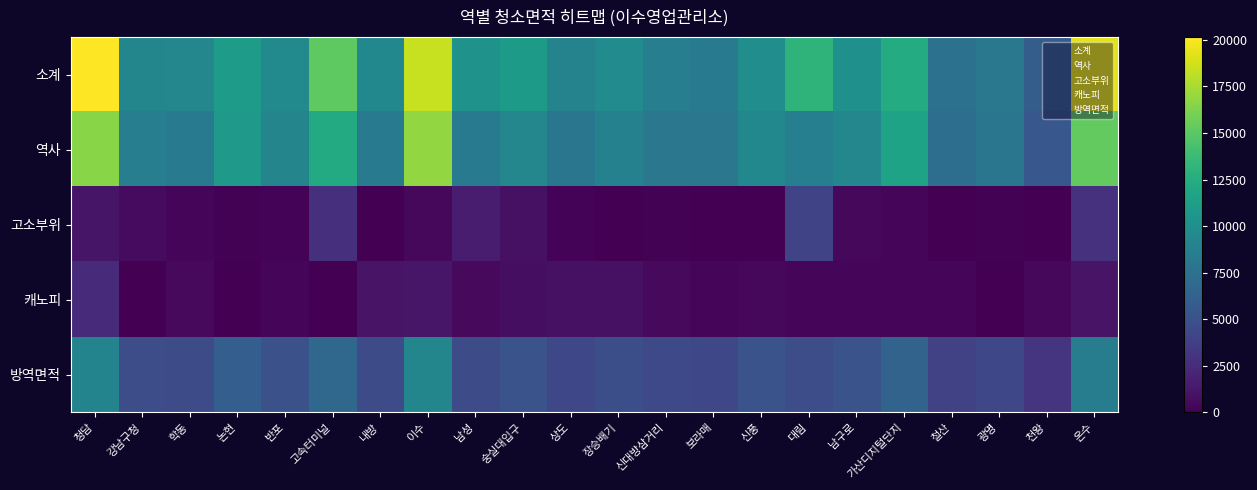

Reading right to left, what are all the values shown in this chart?

소계: 온수=19313.7	천왕=5945.0	광명=8085.3	철산=7621.9	가산디지털단지=12365.0	남구로=10079.2	대림=13120.5	신풍=9848.0	보라매=8278.4	신대방삼거리=8615.8	장승배기=9733.3	상도=9012.6	숭실대입구=10948.4	남성=10389.4	이수=18494.1	내방=9385.8	고속터미널=15153.9	반포=9613.7	논현=11043.1	학동=9304.6	강남구청=9274.6	청담=20150.7
역사: 온수=15324.2	천왕=5500.9	광명=7945.8	철산=7293.9	가산디지털단지=11668.8	남구로=9313.1	대림=8720.3	신풍=9383.0	보라매=7992.4	신대방삼거리=8024.9	장승배기=8835.3	상도=7892.0	숭실대입구=9318.5	남성=8388.0	이수=16868.7	내방=8323.8	고속터미널=12355.8	반포=9156.9	논현=10918.3	학동=8418.6	강남구청=8655.6	청담=16532.0
고소부위: 온수=2902.1	천왕=0.0	광명=139.5	철산=0.0	가산디지털단지=335.0	남구로=435.5	대림=4093.2	신풍=0.0	보라매=0.0	신대방삼거리=94.8	장승배기=0.0	상도=227.6	숭실대입구=889.9	남성=1505.4	이수=422.4	내방=0.0	고속터미널=2798.1	반포=169.8	논현=124.8	학동=389.0	강남구청=619.1	청담=1166.1
캐노피: 온수=1087.4	천왕=444.1	광명=0.0	철산=328.0	가산디지털단지=361.1	남구로=330.6	대림=307.0	신풍=465.0	보라매=286.0	신대방삼거리=496.0	장승배기=898.0	상도=893.0	숭실대입구=740.0	남성=496.0	이수=1203.0	내방=1062.0	고속터미널=0.0	반포=287.0	논현=0.0	학동=497.0	강남구청=0.0	청담=2452.6
방역면적: 온수=8428.0	천왕=3025.0	광명=4370.0	철산=4011.0	가산디지털단지=6417.0	남구로=5122.0	대림=4796.0	신풍=5160.0	보라매=4395.0	신대방삼거리=4413.0	장승배기=4859.0	상도=4340.0	숭실대입구=5125.0	남성=4613.0	이수=9277.0	내방=4578.0	고속터미널=6795.0	반포=5036.0	논현=6005.0	학동=4630.0	강남구청=4760.0	청담=9092.0